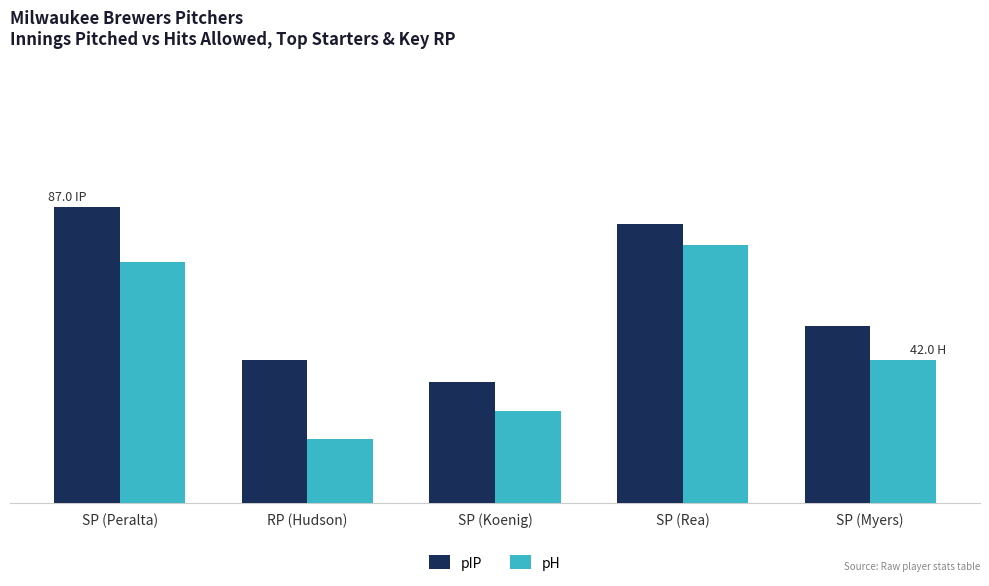

Does the chart contain any negative values?

No